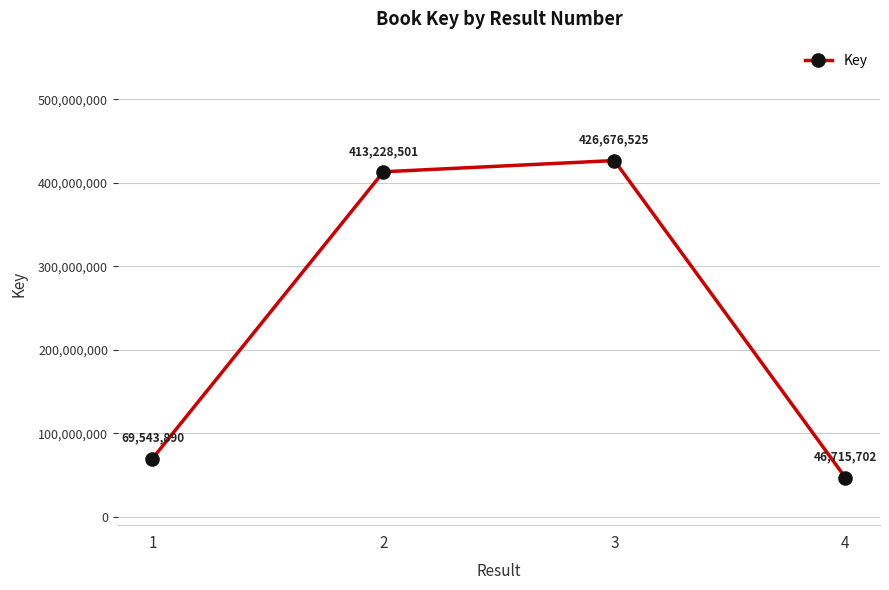

What is the change in value from 2 to 4?

-366512799